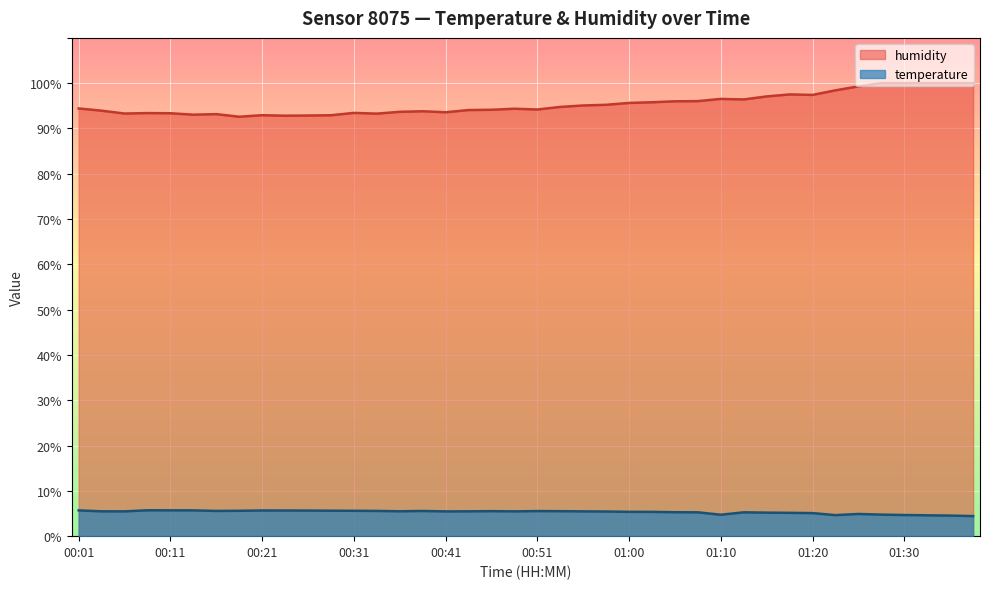

What position from the left is 01:32?

38